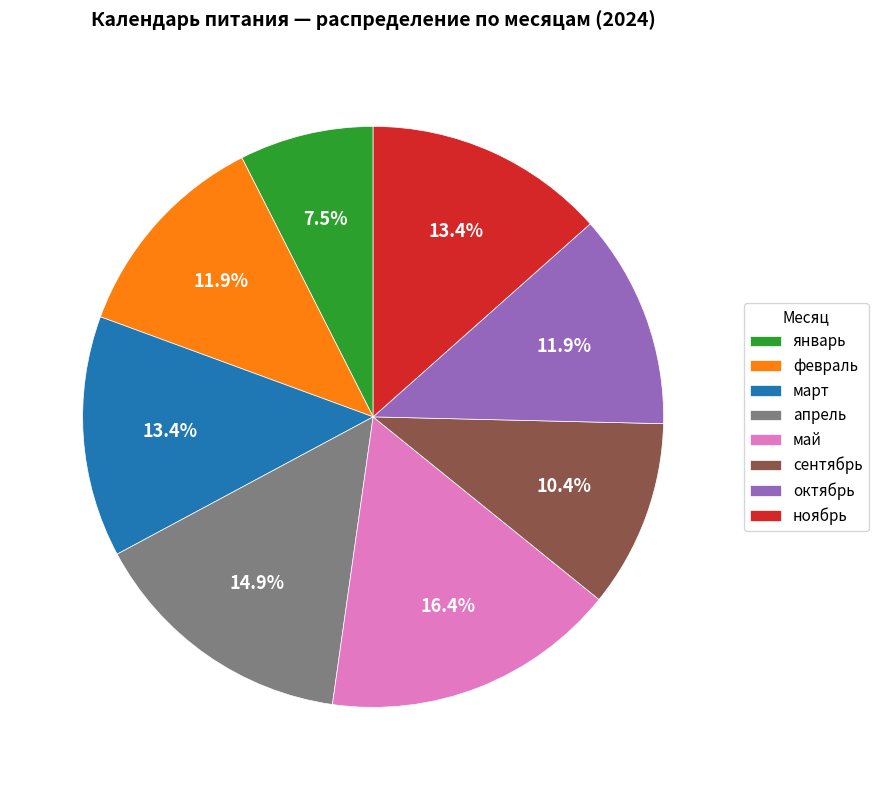

Do январь and сентябрь together represent more than half of the pie?

No